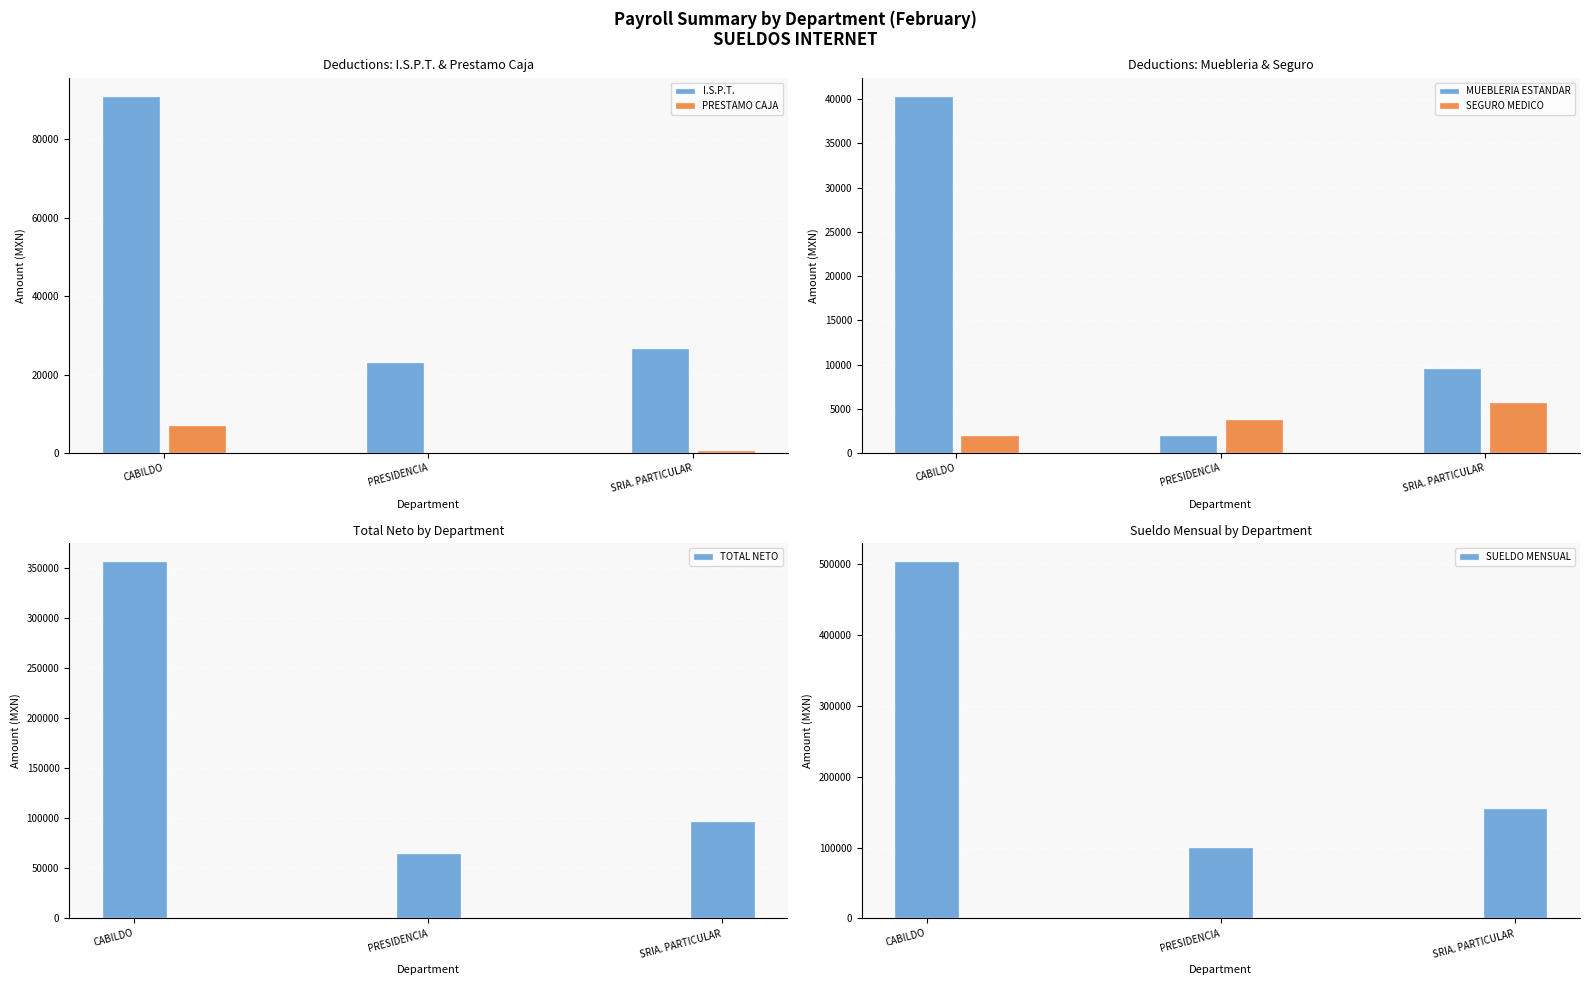

How many values in the TOTAL NETO series are below 97015?

1